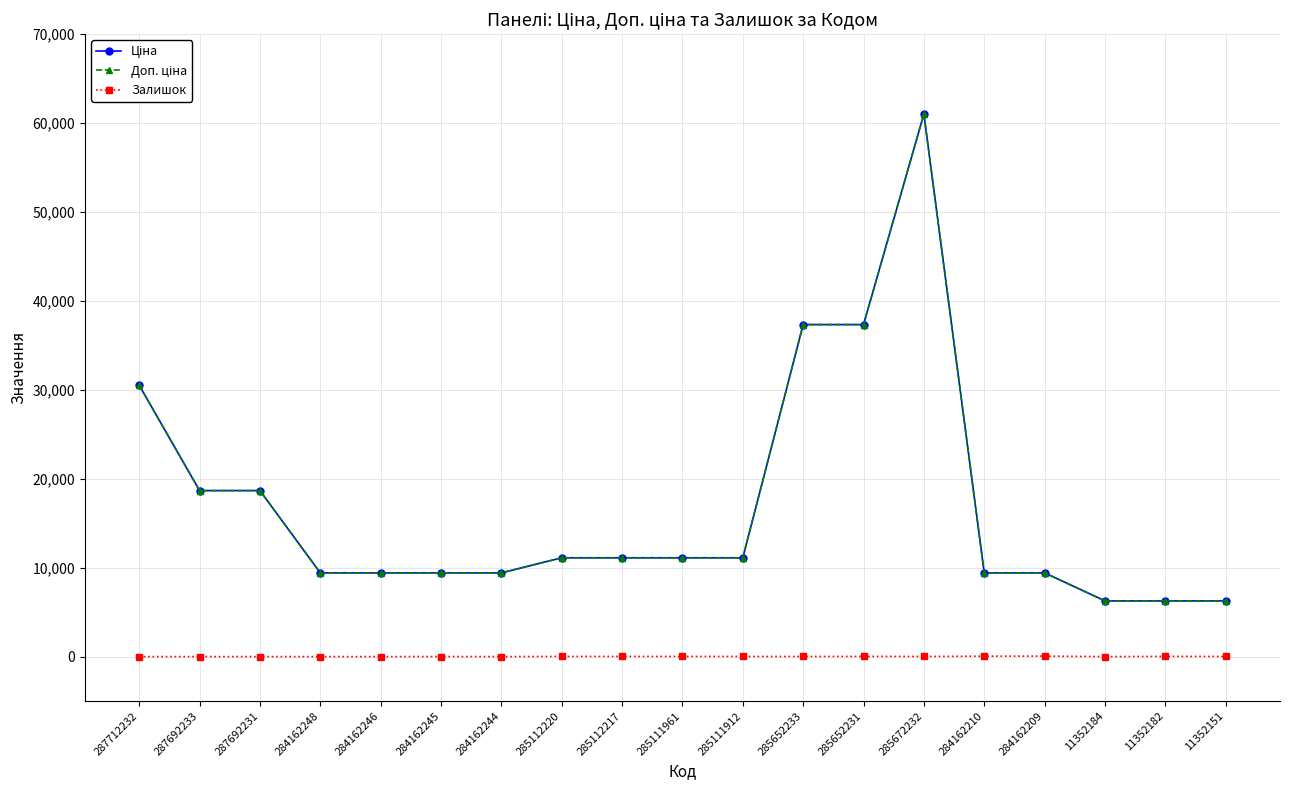

Is the value of Доп. ціна at 287692233 greater than the value of Ціна at 285111961?

Yes